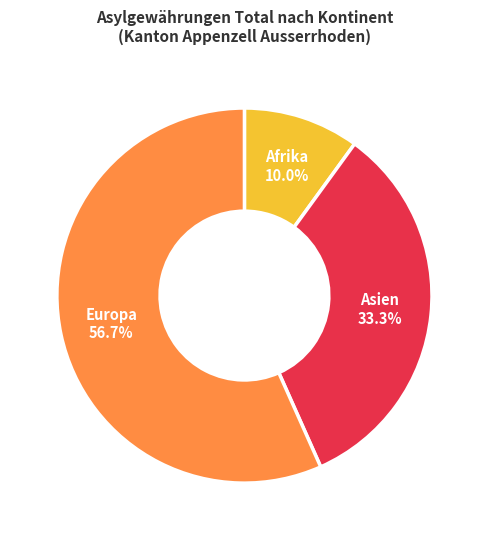

Between Afrika and Europa, which is larger?

Europa